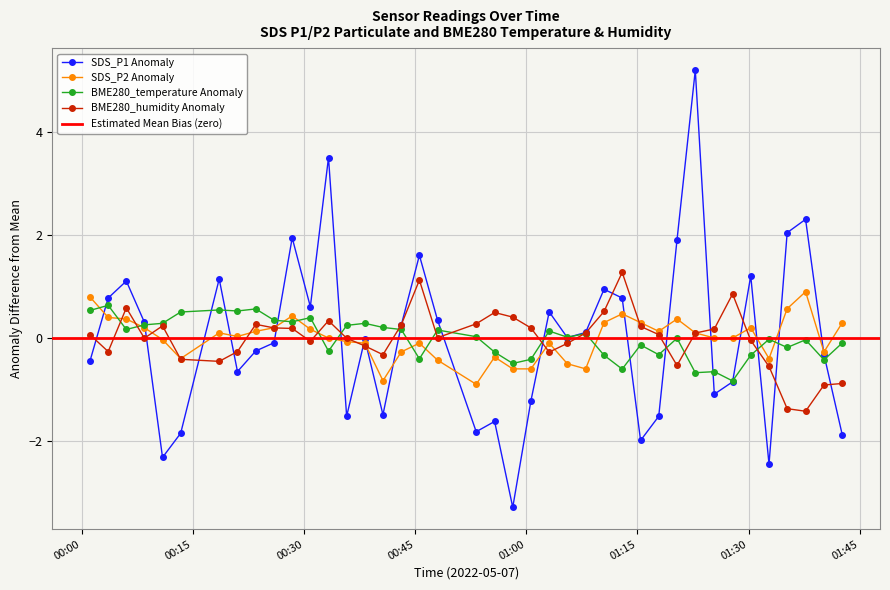

What is the minimum value for SDS_P2 Anomaly?

-0.9